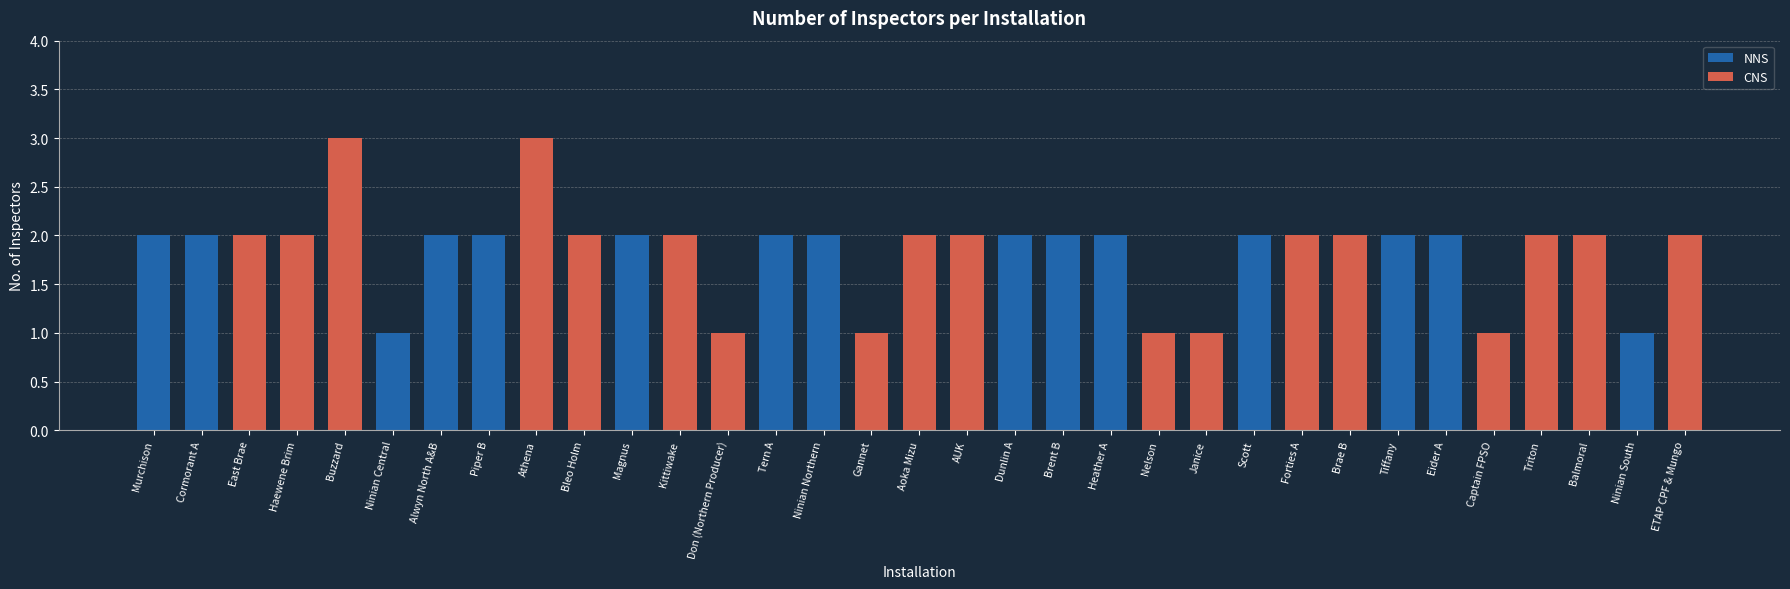

What is the difference between the values at Haewene Brim and Athena?

1